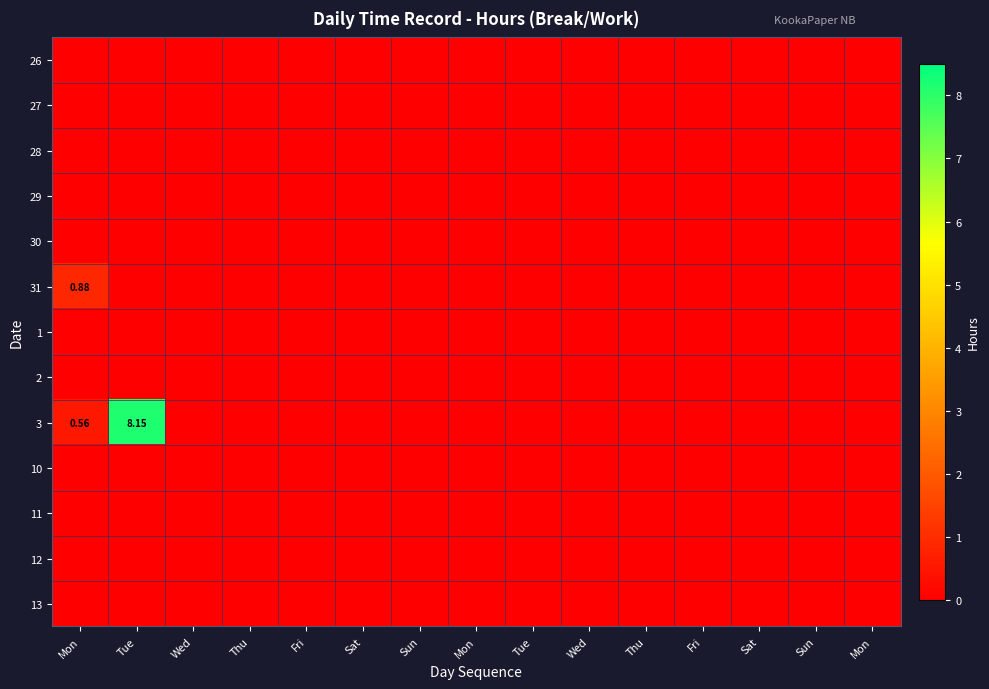

Which series changed the most between Tue and Sat?

3